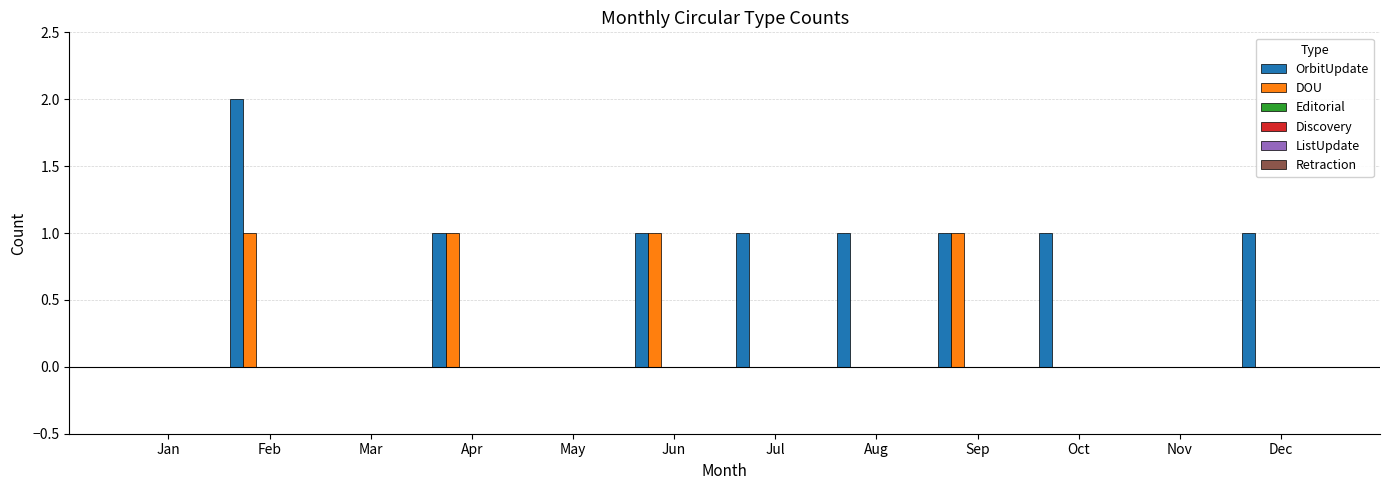

Are the bars grouped side by side (vs. stacked)?

Yes